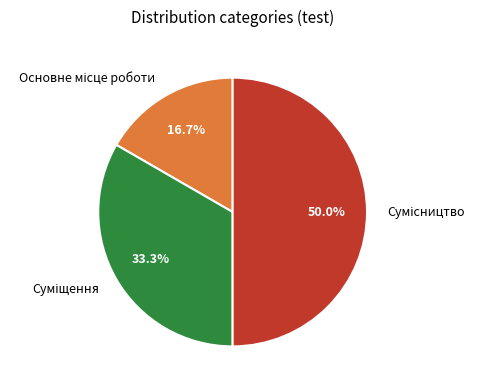

True or false: Суміщення accounts for 42% of the total.

False